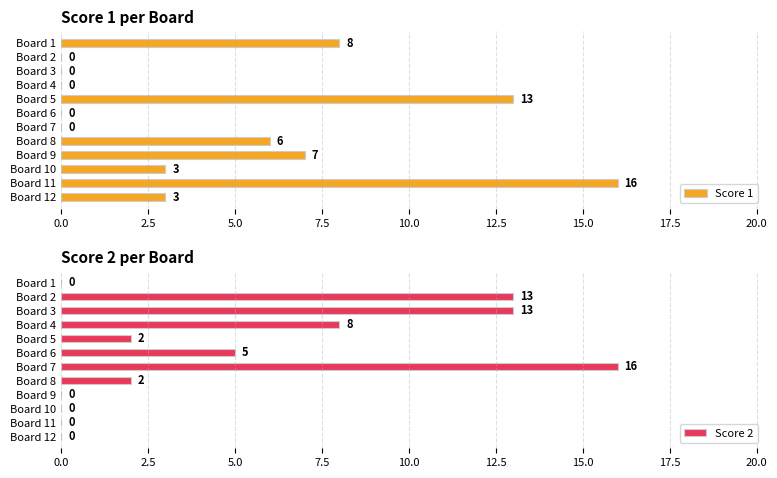

At which label does Score 1 reach its peak?

Board 11